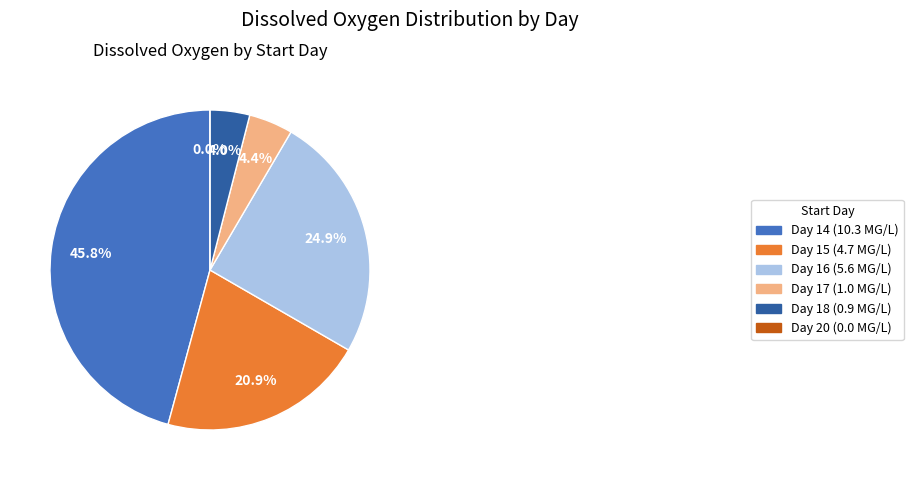

Which slice is the largest?

14